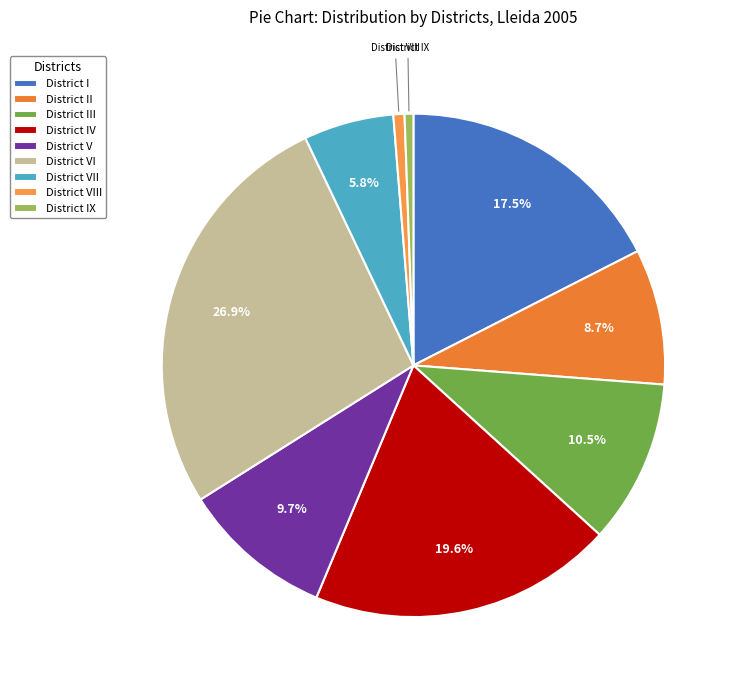

To the nearest percent, what portion does District III represent?

11%